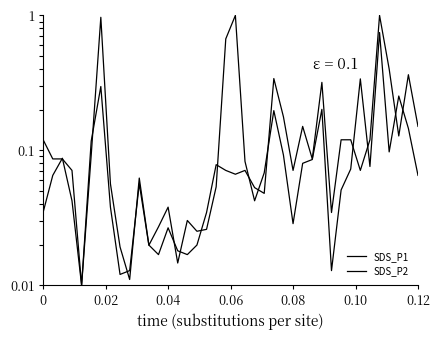

Rank the series by their average value, from highest to lowest.

SDS_P2, SDS_P1